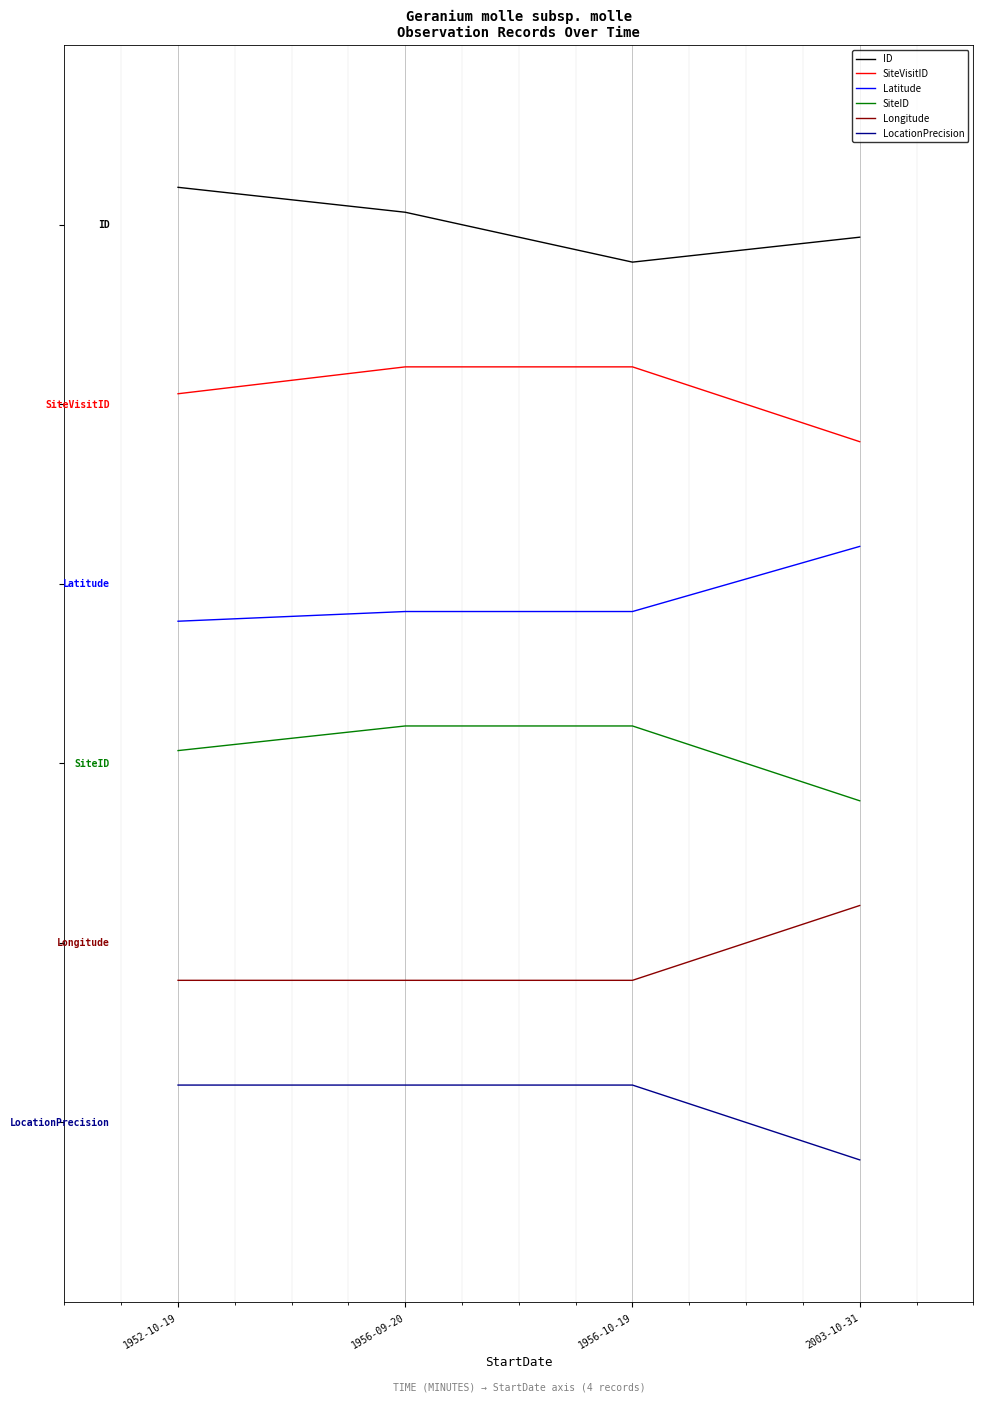

Reading left to right, what are all the values shown in this chart?

ID: 1952-10-19=6.2	1956-09-20=6.1	1956-10-19=5.8	2003-10-31=5.9
SiteVisitID: 1952-10-19=4.9	1956-09-20=5.0	1956-10-19=5.0	2003-10-31=4.5
Latitude: 1952-10-19=3.3	1956-09-20=3.4	1956-10-19=3.4	2003-10-31=3.8
SiteID: 1952-10-19=2.5	1956-09-20=2.6	1956-10-19=2.6	2003-10-31=2.1
Longitude: 1952-10-19=0.9	1956-09-20=0.9	1956-10-19=0.9	2003-10-31=1.4
LocationPrecision: 1952-10-19=0.2	1956-09-20=0.2	1956-10-19=0.2	2003-10-31=-0.2